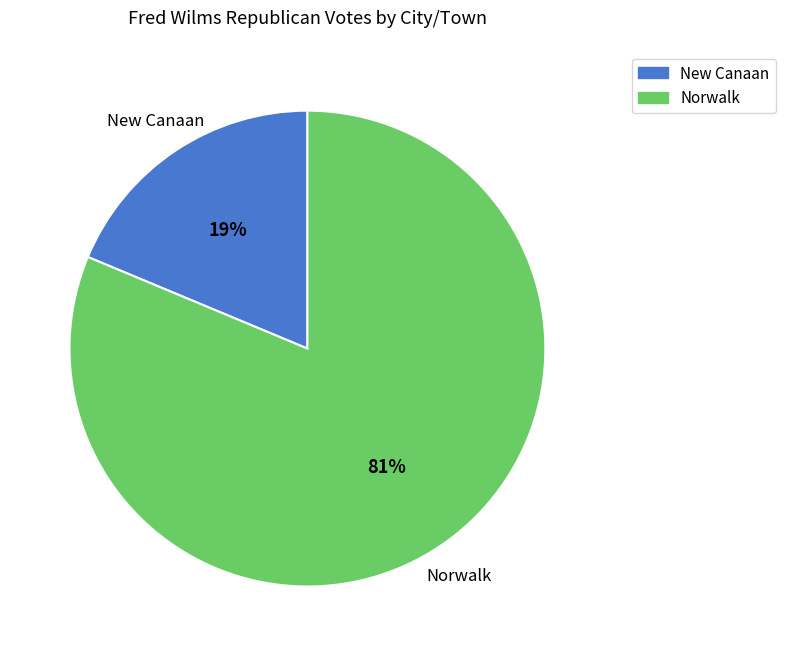

Rank the categories by value from lowest to highest.

New Canaan, Norwalk